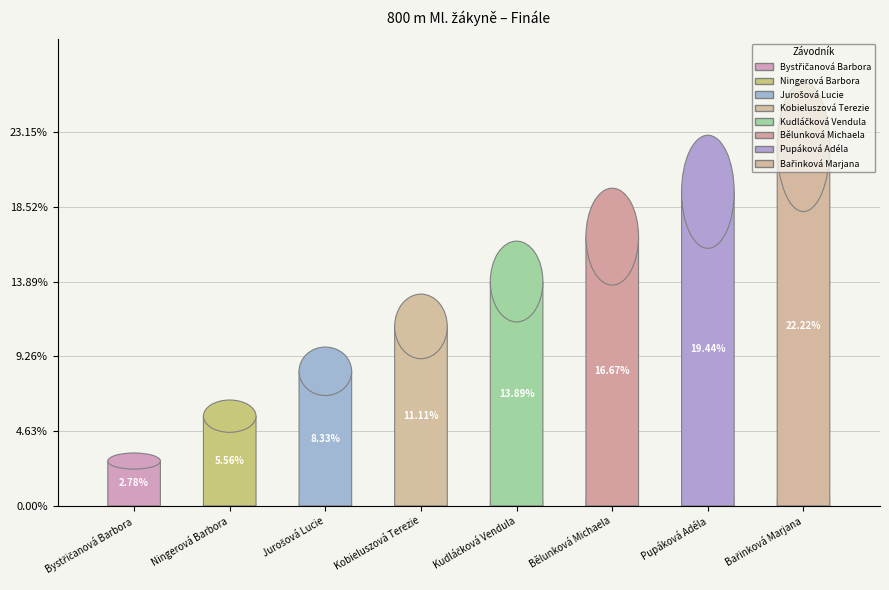

To the nearest percent, what percentage of the pie is Kobieluszová Terezie?

11%